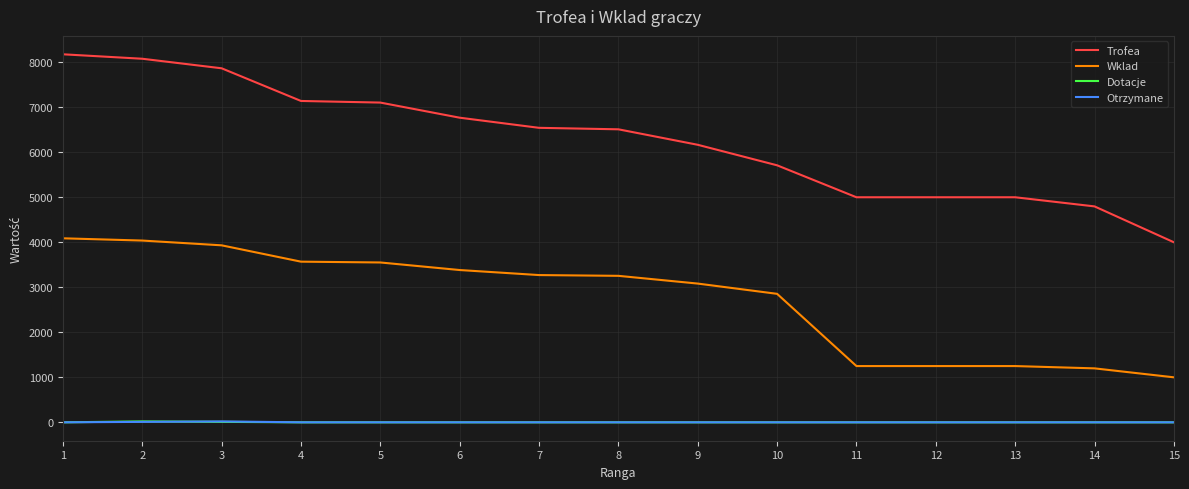

True or false: Wklad and Otrzymane intersect in this chart.

False